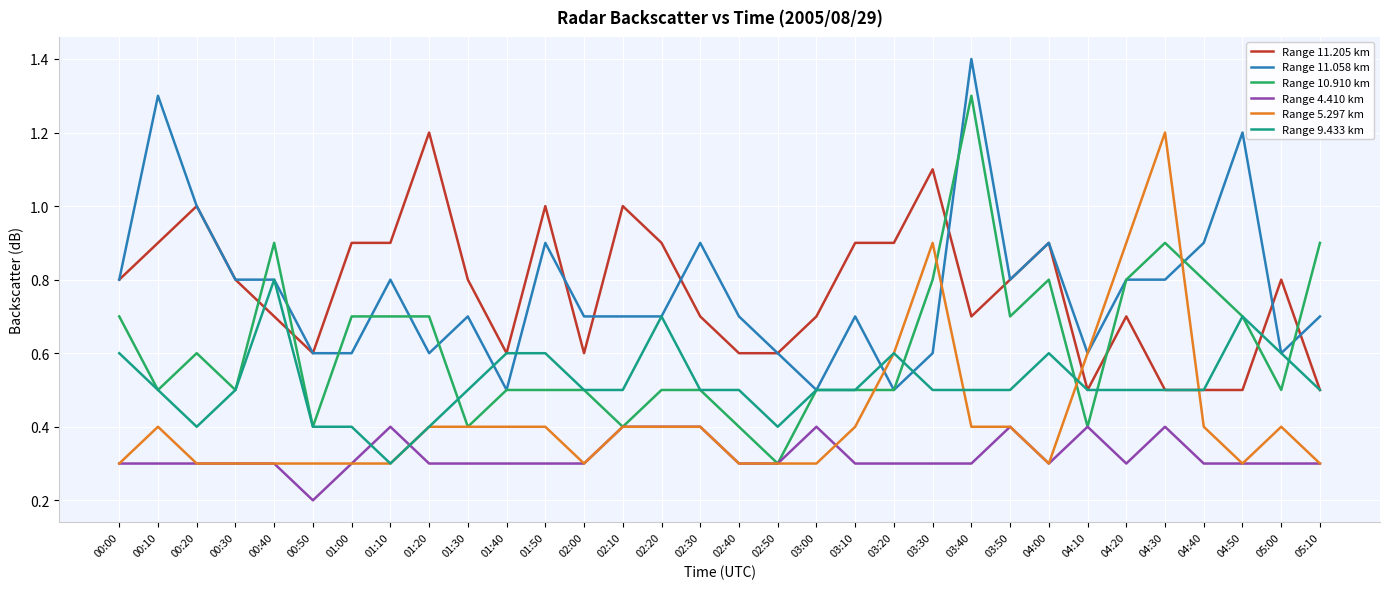

Is the value of Range 5.297 km at 00:20 greater than the value of Range 11.205 km at 00:10?

No